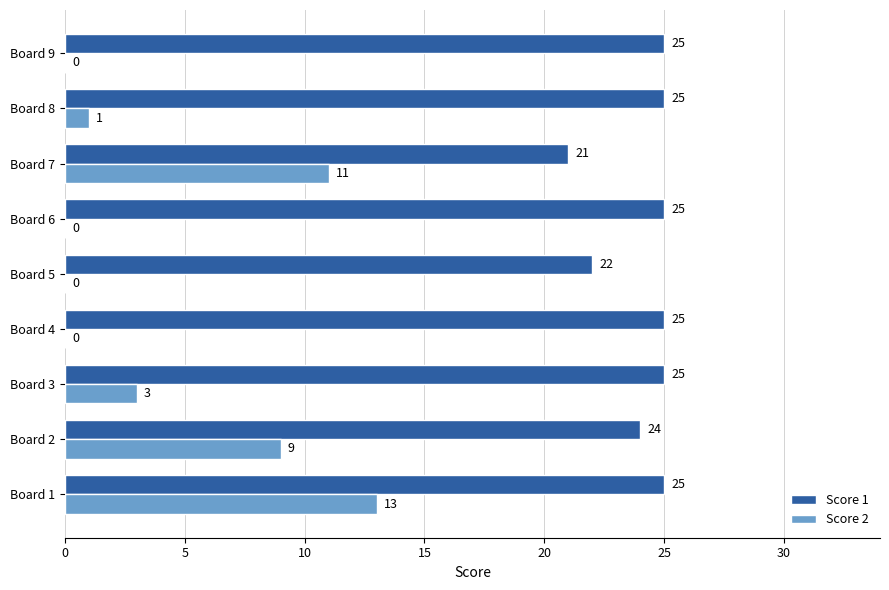

Is it true that Score 1 equals 25 at Board 6?

True